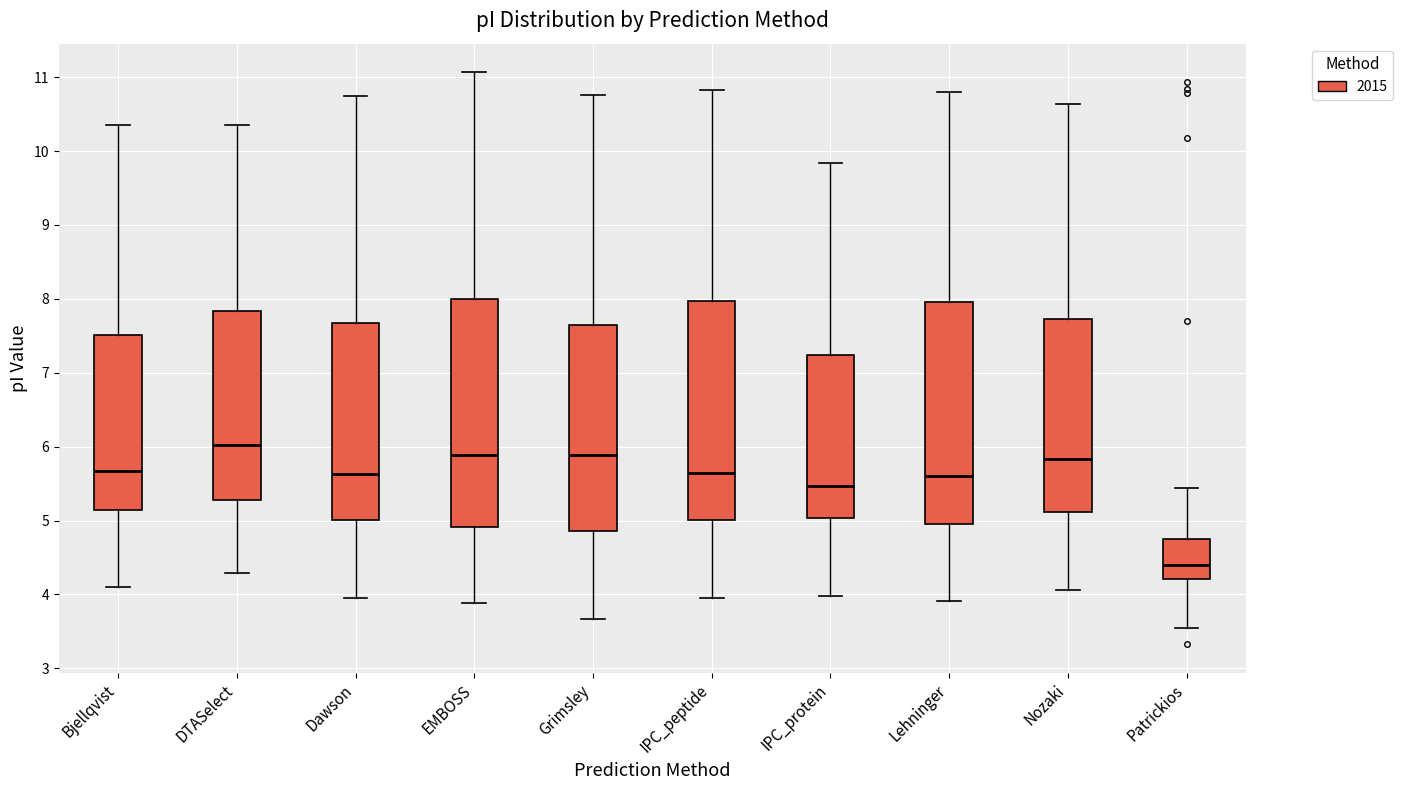

Reading left to right, read every box against the y-axis: the position of its median line, the range the box covers, and the ends of its whiskers. The values are not printed on the chart, so give them approximately, as read against the axis.

Bjellqvist: median 5.7, box 5.1 to 7.5, whiskers 4.1 to 10.4
DTASelect: median 6.0, box 5.3 to 7.8, whiskers 4.3 to 10.4
Dawson: median 5.6, box 5.0 to 7.7, whiskers 3.9 to 10.7
EMBOSS: median 5.9, box 4.9 to 8.0, whiskers 3.9 to 11.1
Grimsley: median 5.9, box 4.9 to 7.7, whiskers 3.7 to 10.8
IPC_peptide: median 5.6, box 5.0 to 8.0, whiskers 3.9 to 10.8
IPC_protein: median 5.5, box 5.0 to 7.2, whiskers 4.0 to 9.8
Lehninger: median 5.6, box 5.0 to 8.0, whiskers 3.9 to 10.8
Nozaki: median 5.8, box 5.1 to 7.7, whiskers 4.1 to 10.6
Patrickios: median 4.4, box 4.2 to 4.8, whiskers 3.5 to 5.4